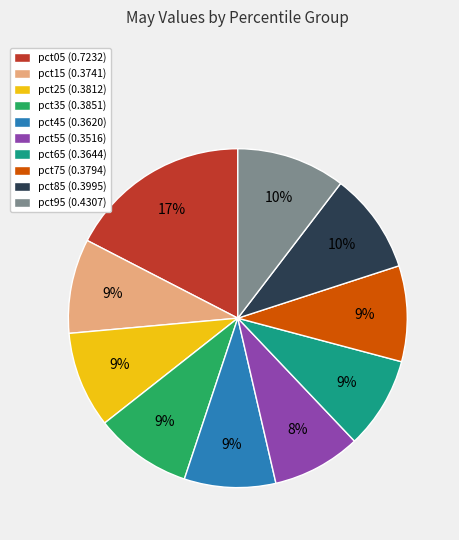

To the nearest percent, what is the average slice percentage?

10%